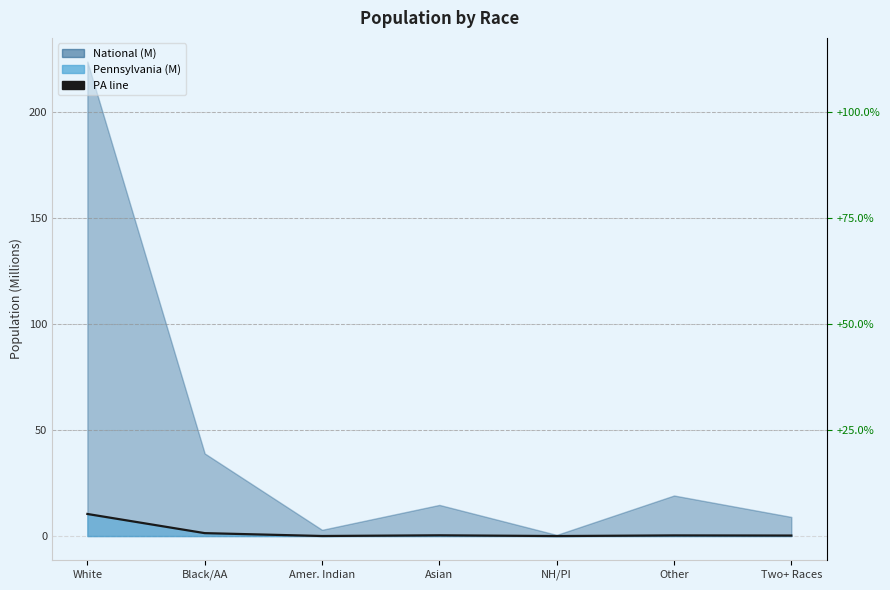

What is the sum of all values?

12.7